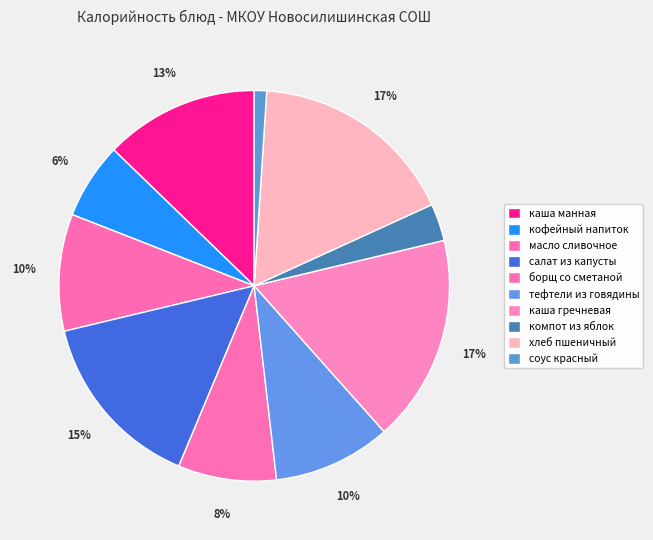

How many slices are in this pie chart?

10